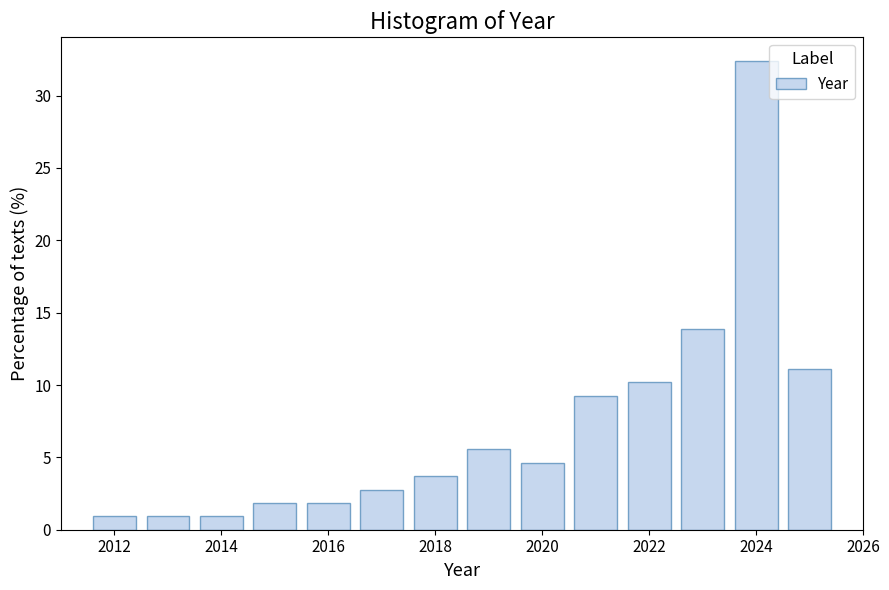

Reading left to right, list every bar in this chart as the range it spans on the x-axis followed by its height. Neither the bar edges nor the heights are printed on the chart, so give them approximately, as read against the axes.

2011.5 to 2012.5: 1.0
2012.5 to 2013.5: 1.0
2013.5 to 2014.5: 1.0
2014.5 to 2015.5: 2.0
2015.5 to 2016.5: 2.0
2016.5 to 2017.5: 3.0
2017.5 to 2018.5: 3.5
2018.5 to 2019.5: 5.5
2019.5 to 2020.5: 4.5
2020.5 to 2021.5: 9.5
2021.5 to 2022.5: 10.0
2022.5 to 2023.5: 14.0
2023.5 to 2024.5: 32.5
2024.5 to 2025.5: 11.0